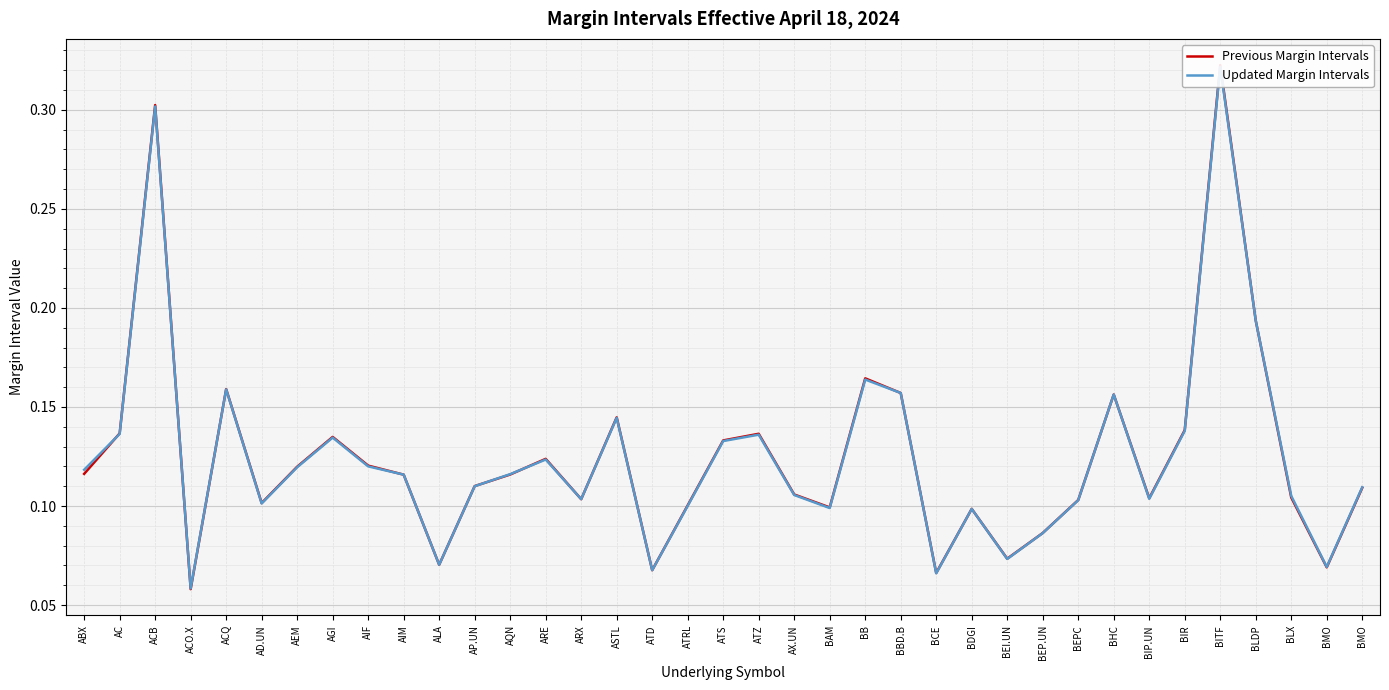

What is the difference between the maximum and second lowest values in the Updated Margin Intervals series?

0.3